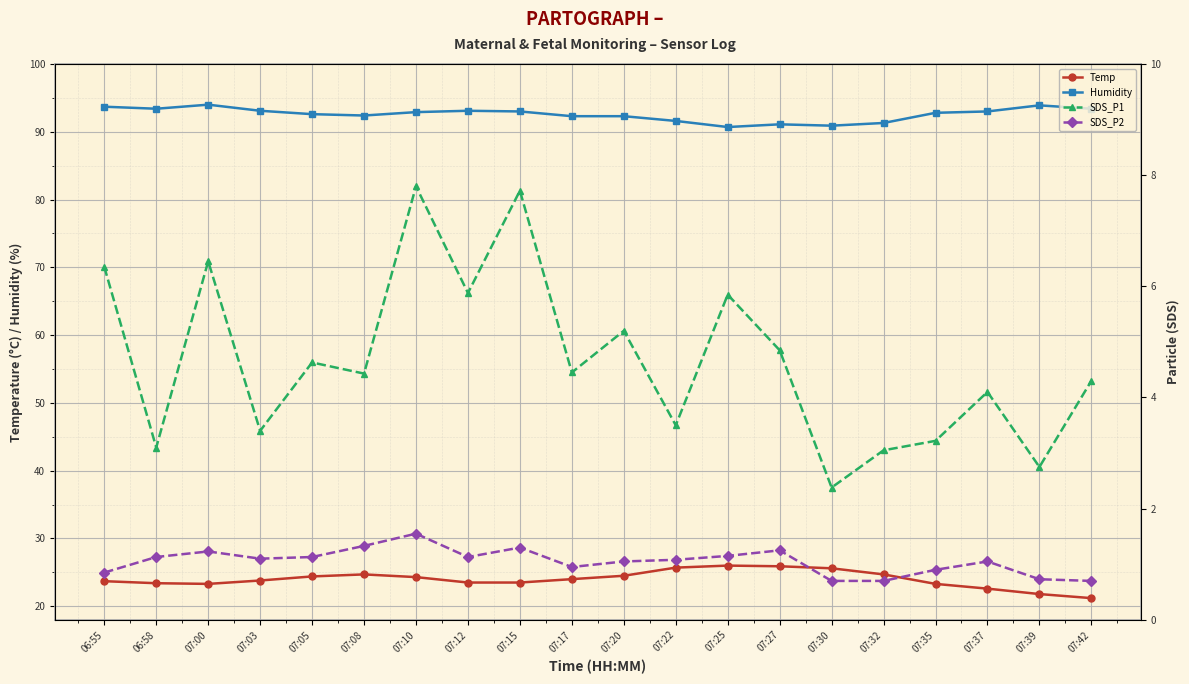

What value does the Temp series have at 07:25?

26.0